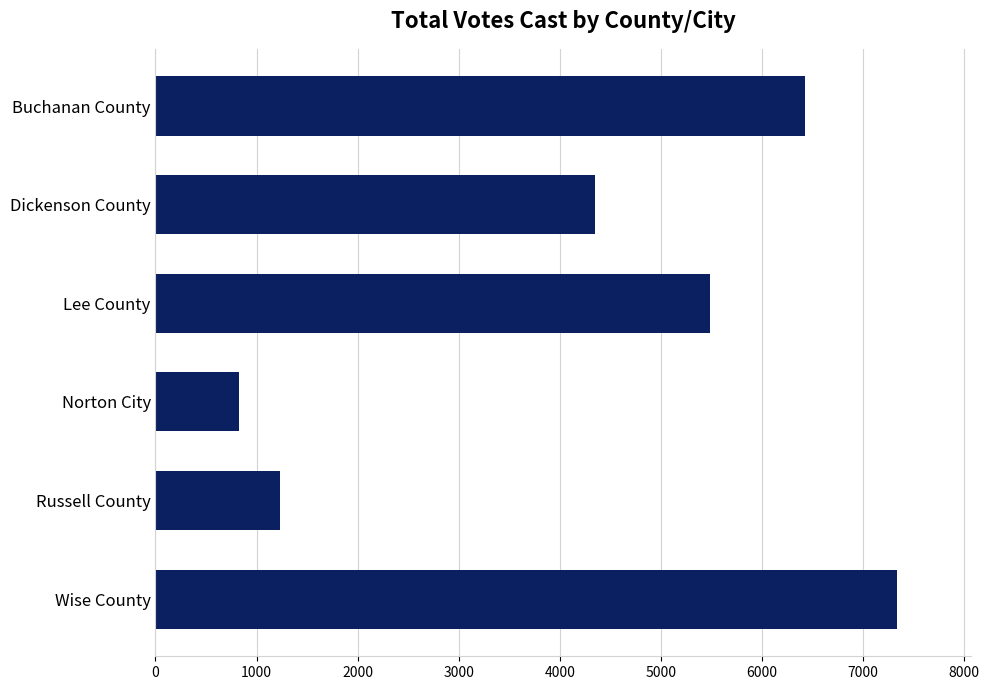

What is the difference between the maximum and second lowest values?

6100